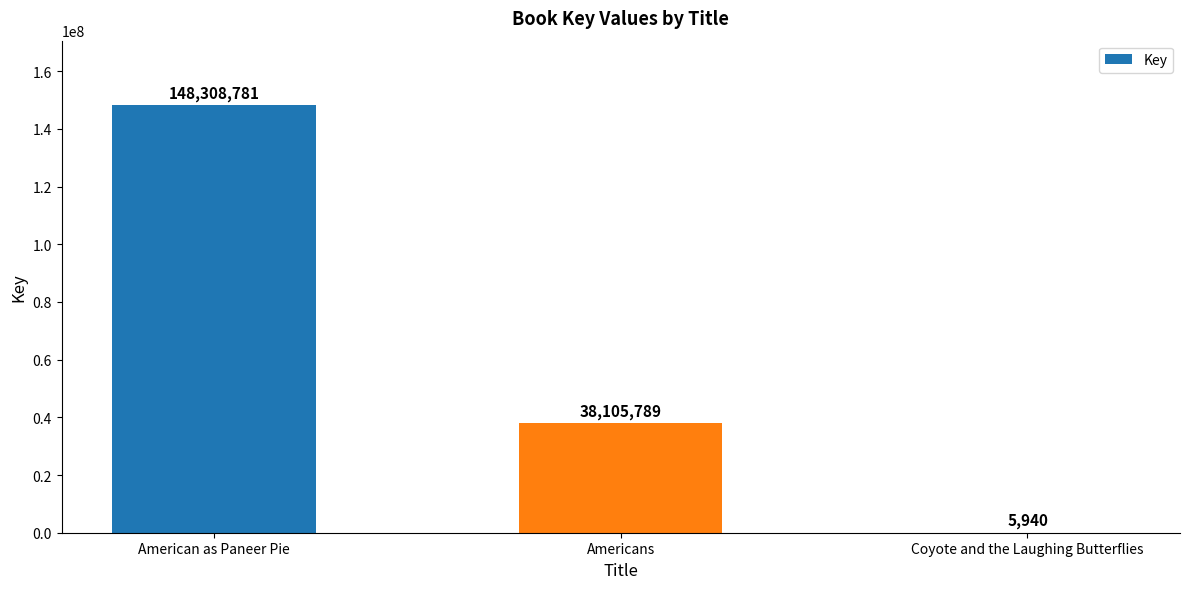

What is the maximum value shown in the chart?

148308781